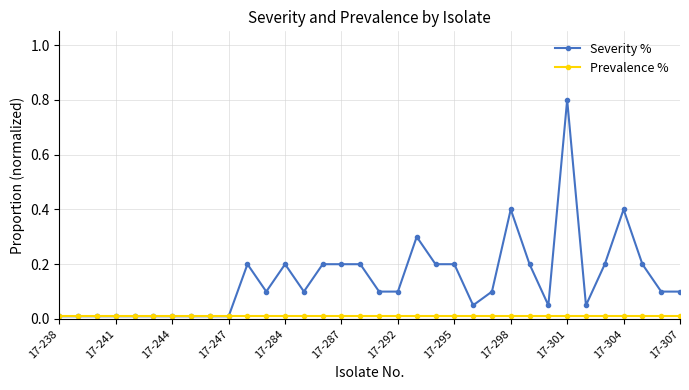

What is the maximum value shown in the chart?

0.8